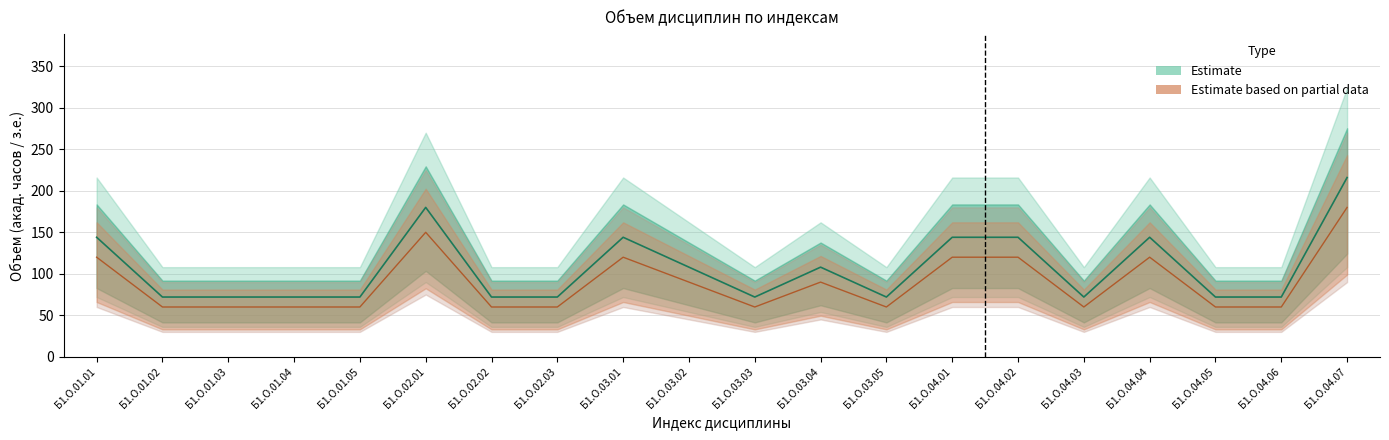

At which category does the chart reach its peak across all series?

Б1.О.04.07